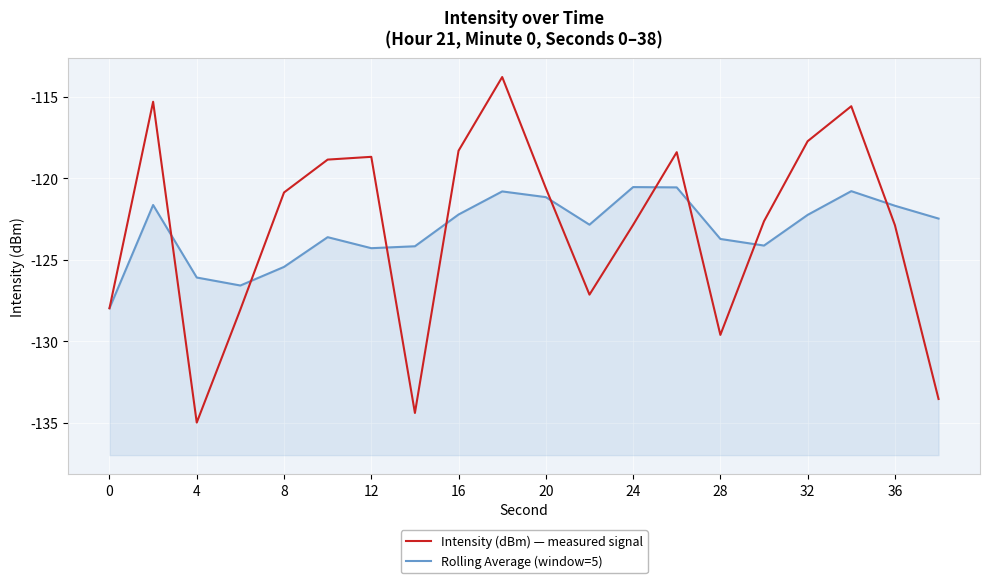

What is the maximum value shown in the chart?

-113.8